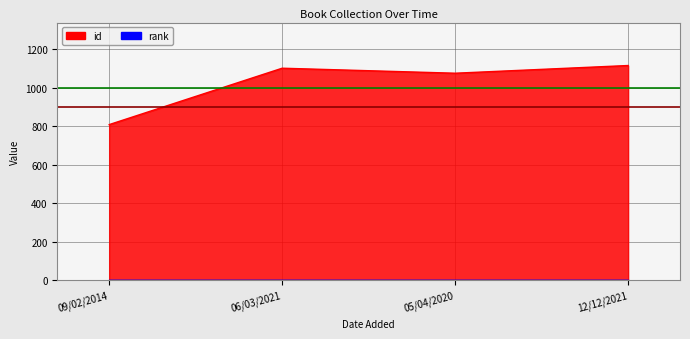

Does the chart display data point markers on the line(s)?

No